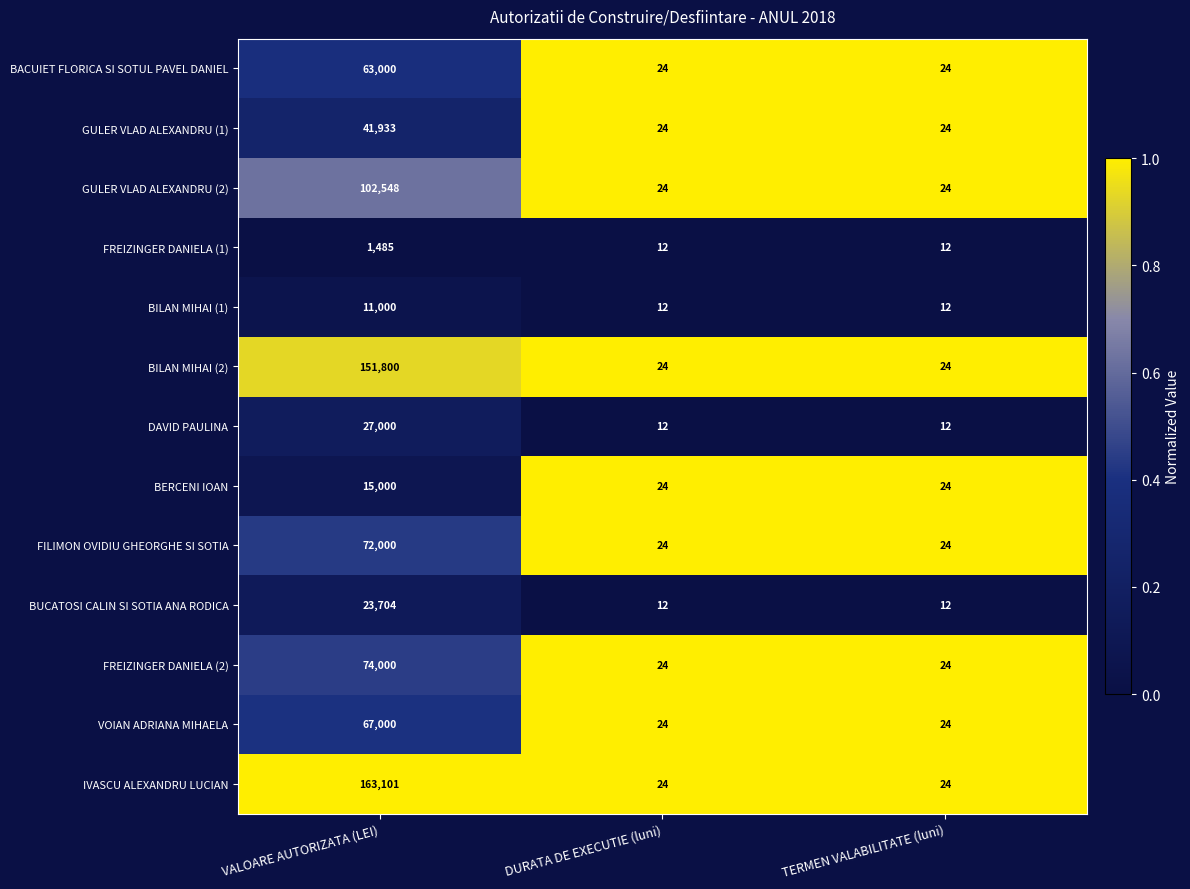

At VALOARE AUTORIZATA (LEI), list the series in order from smallest to largest.

FREIZINGER DANIELA (1), BILAN MIHAI (1), BERCENI IOAN, BUCATOSI CALIN SI SOTIA ANA RODICA, DAVID PAULINA, GULER VLAD ALEXANDRU (1), BACUIET FLORICA SI SOTUL PAVEL DANIEL, VOIAN ADRIANA MIHAELA, FILIMON OVIDIU GHEORGHE SI SOTIA, FREIZINGER DANIELA (2), GULER VLAD ALEXANDRU (2), BILAN MIHAI (2), IVASCU ALEXANDRU LUCIAN